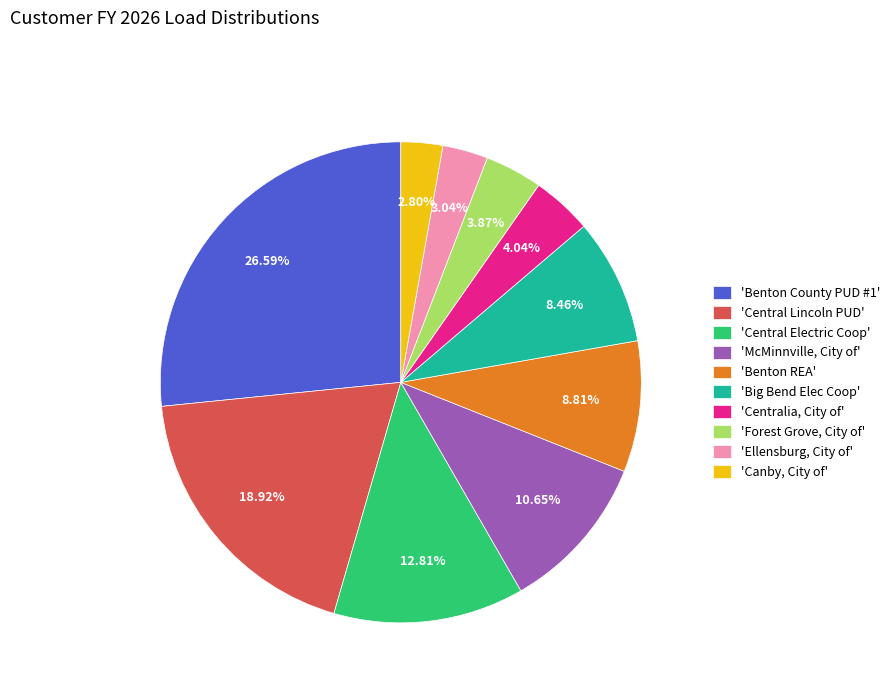

Is there any slice that represents more than half of the pie?

No